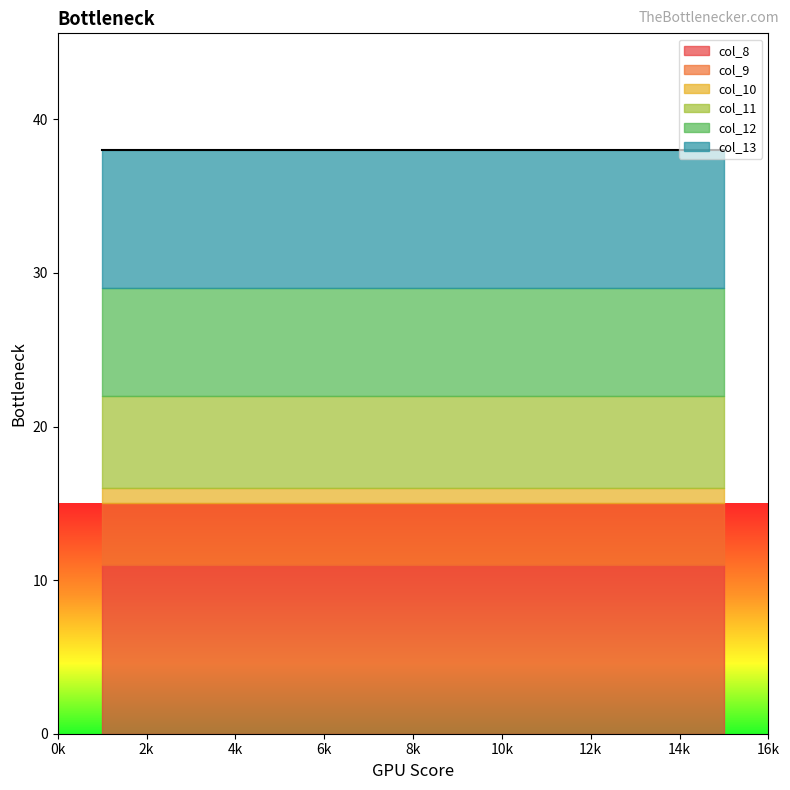

Which category has the lowest value across all series?

4